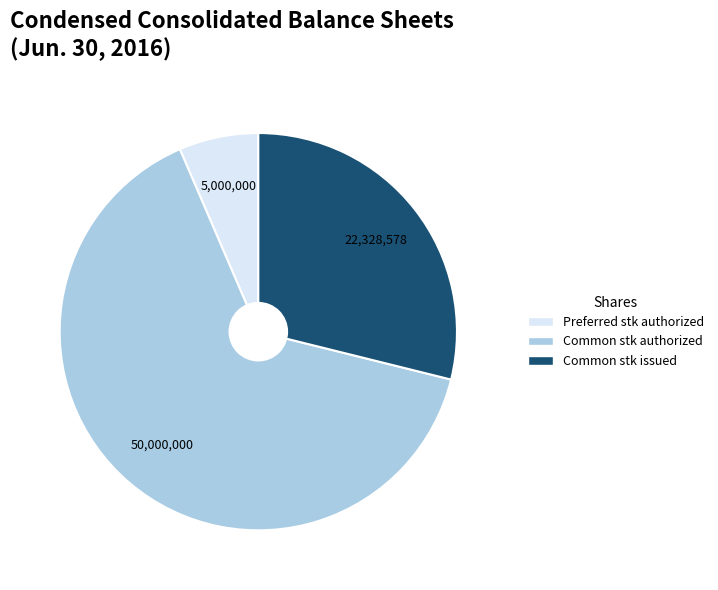

True or false: Common stk authorized accounts for 54% of the total.

False